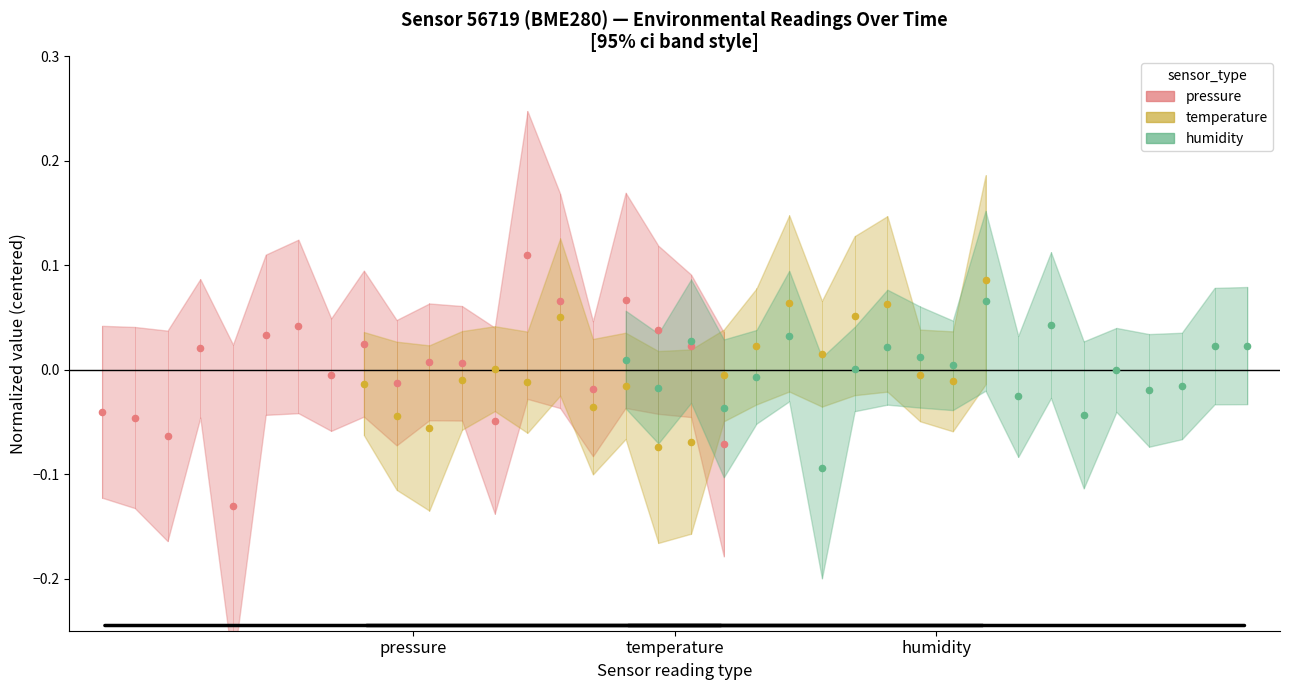

What are all the series names shown in the legend?

pressure, temperature, humidity